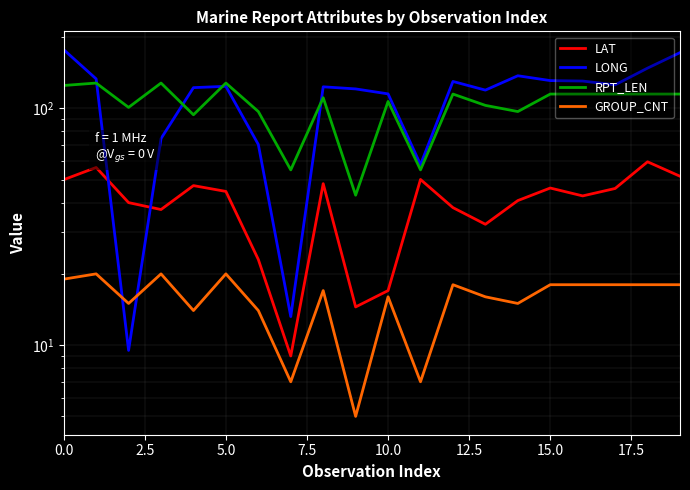

What is the spread (max minus min) of values at 10.0?

108.4